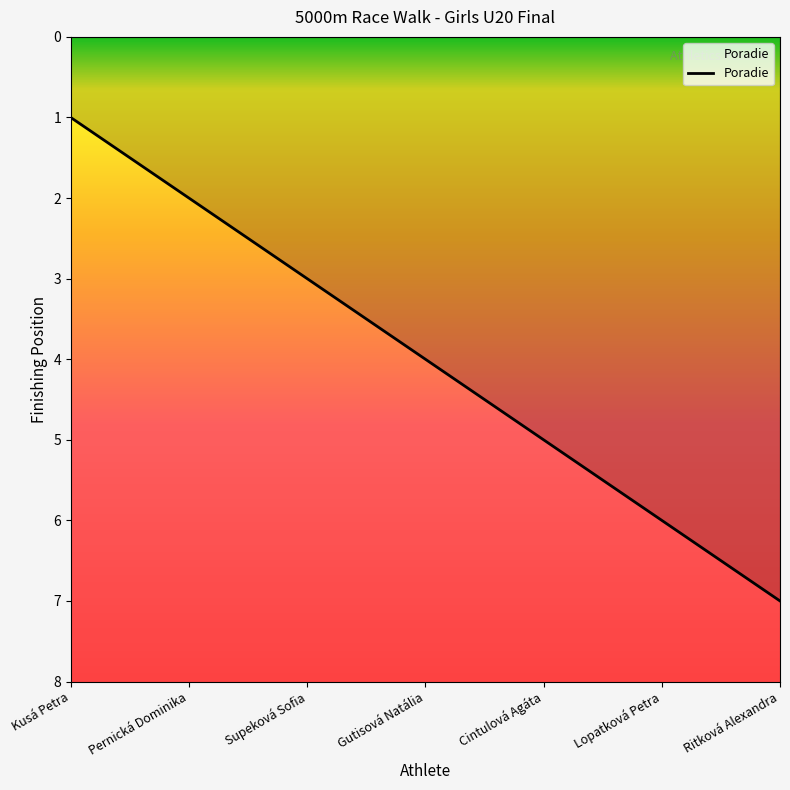

What value does the data have at Kusá Petra?

1